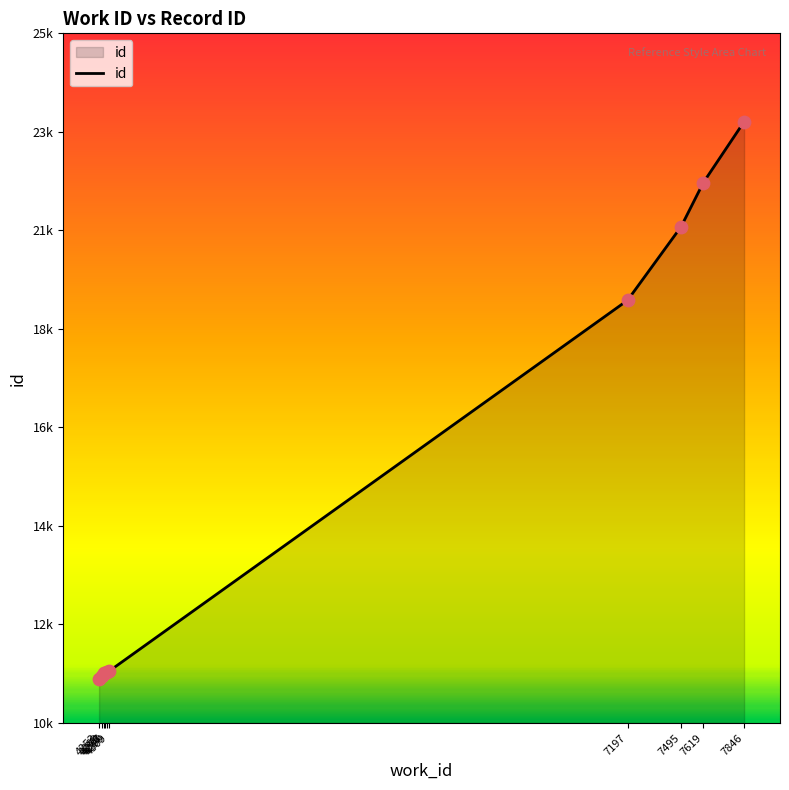

Which has a higher value, 4287 or 7495?

7495